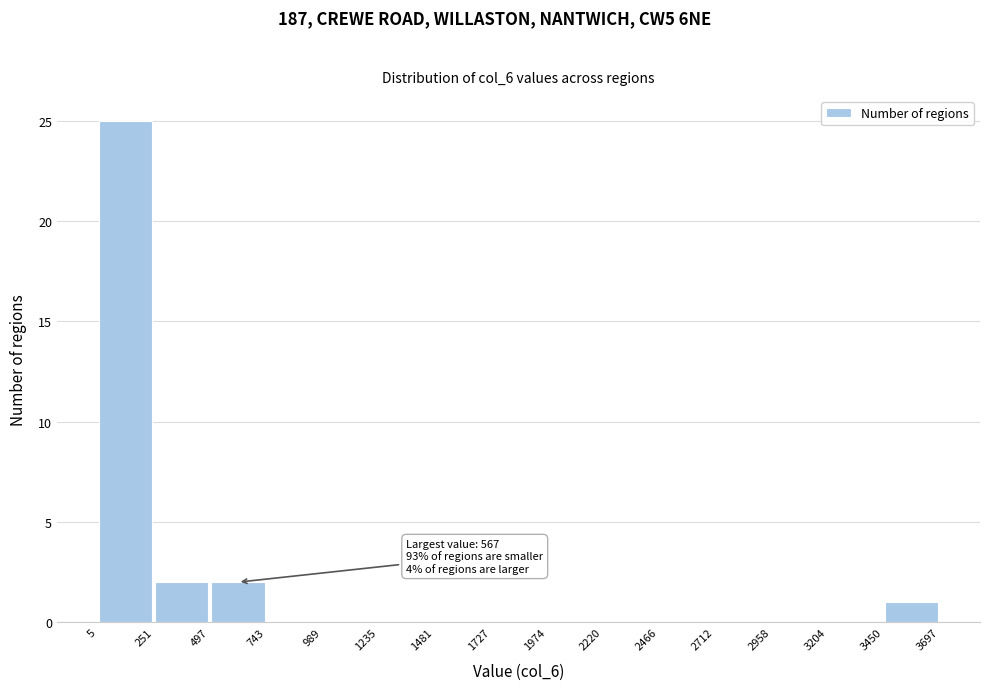

Over which range of the x-axis is the bar tallest?

5 to 251